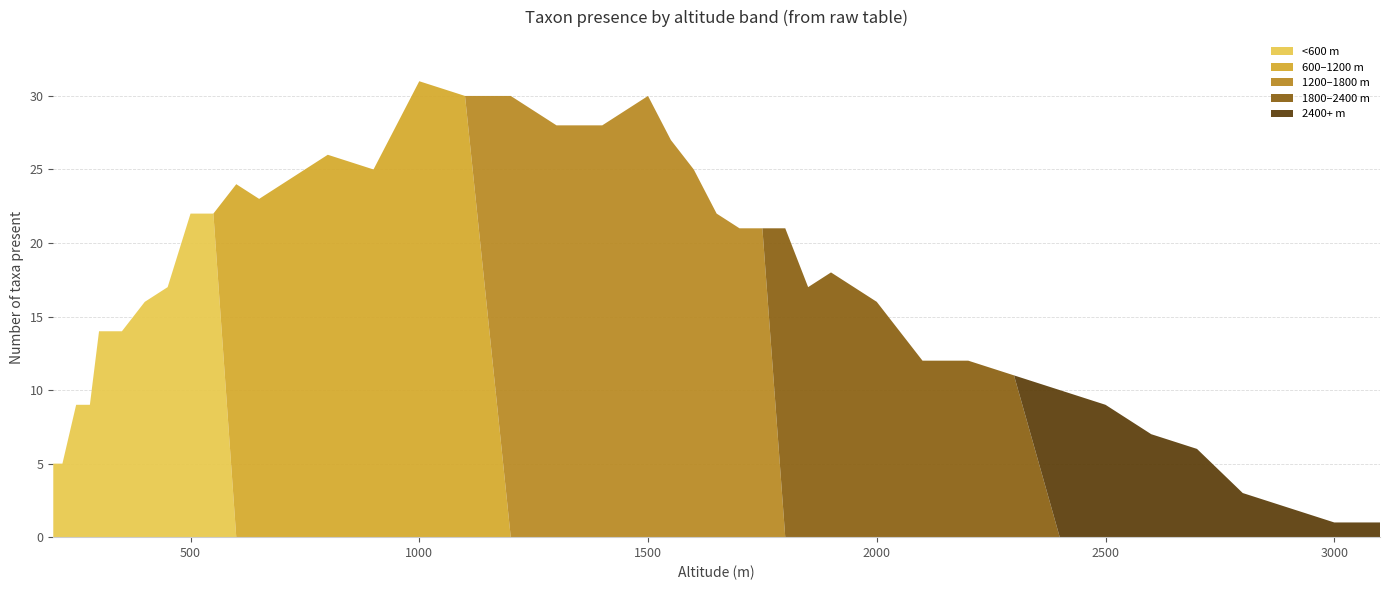

What is the maximum value for <600 m?

22